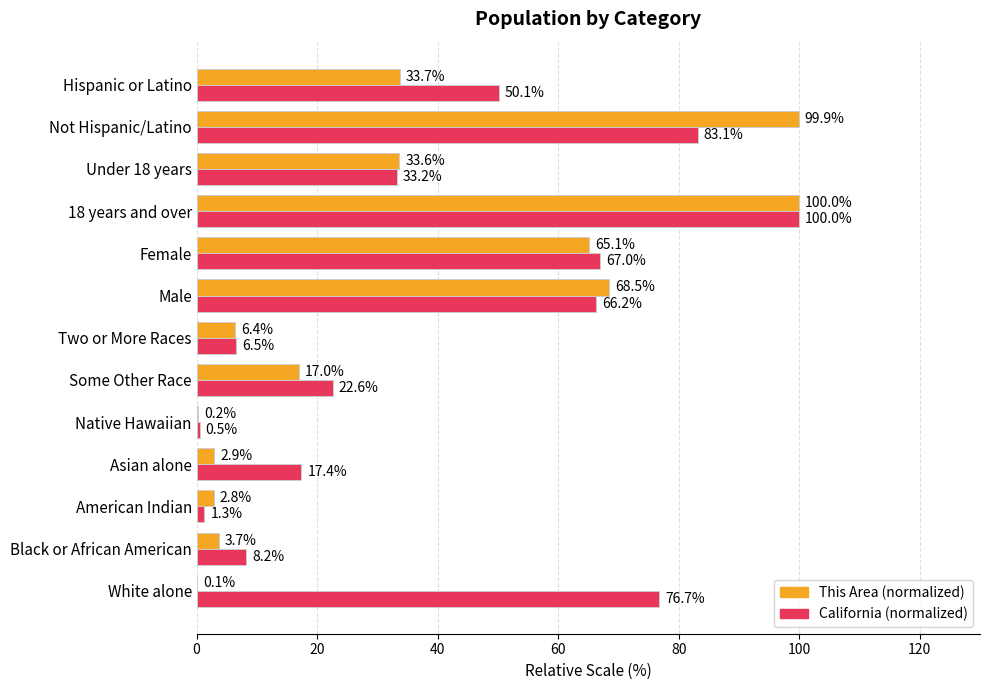

What is the sum of all This Area (normalized) values?

433.9